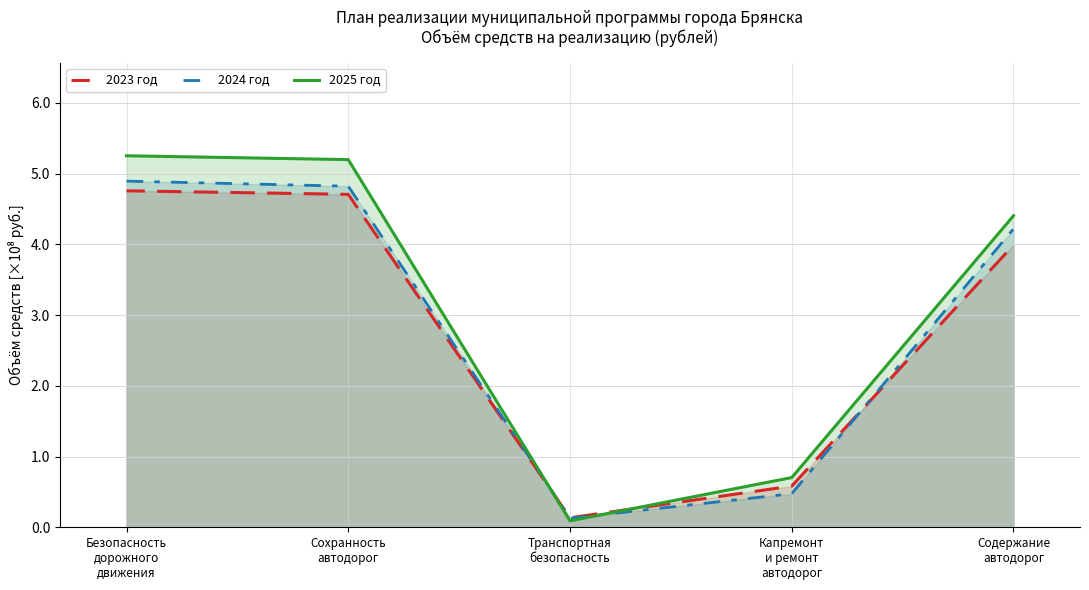

What is the greatest value displayed?

5.3